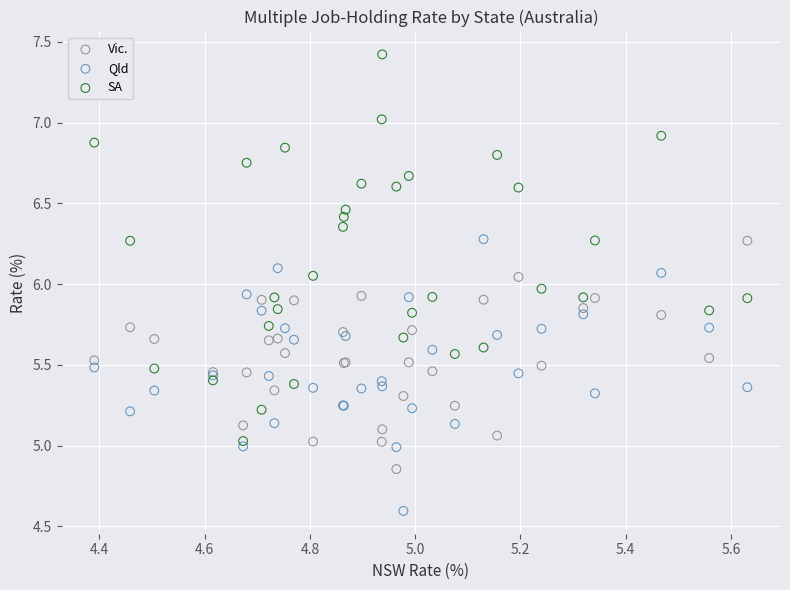

Which series contains the lowest Y value?

Qld